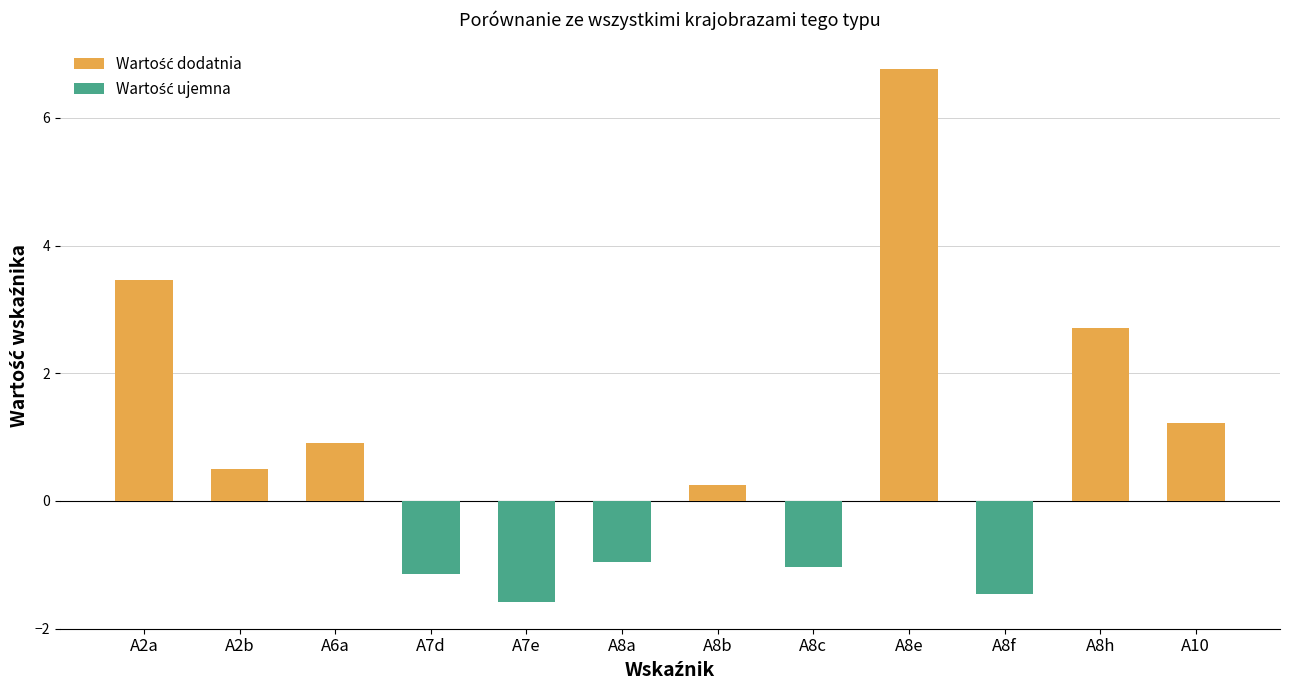

What is the change in value from A2b to A8e?

+6.3